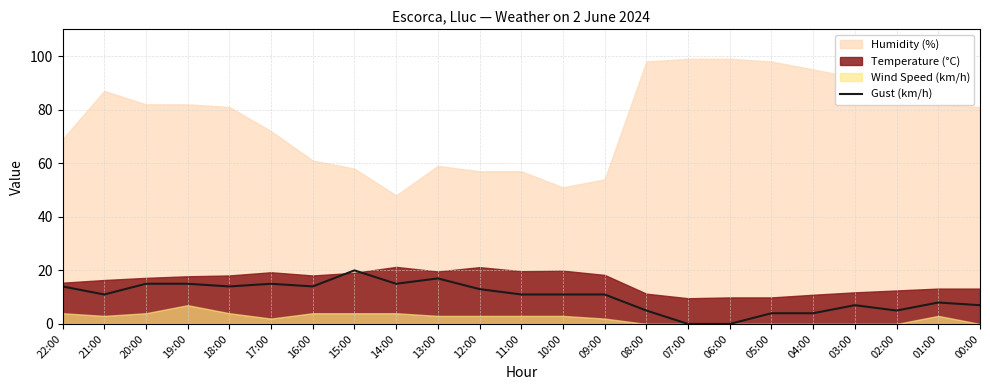

How many categories are shown in the chart?

23